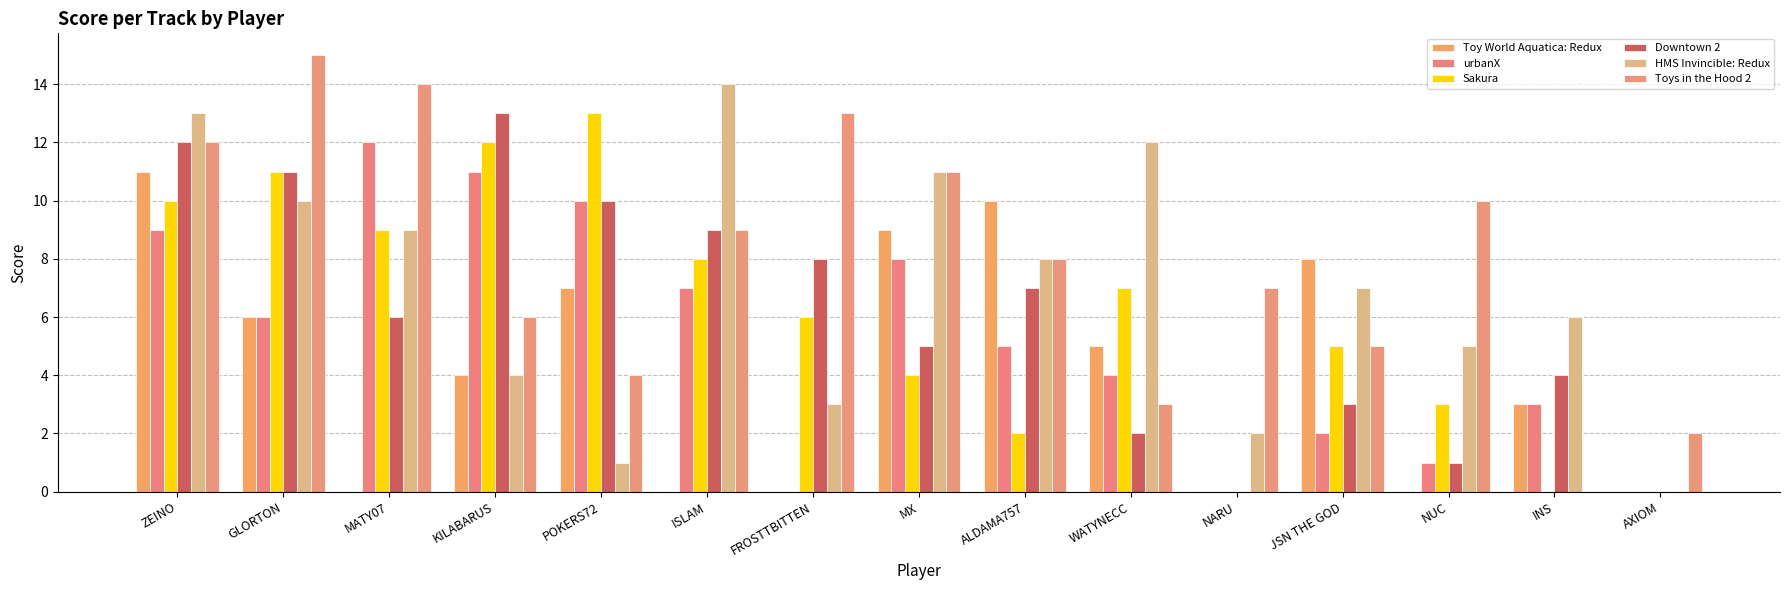

Is it true that Toy World Aquatica: Redux equals 0 at NUC?

True